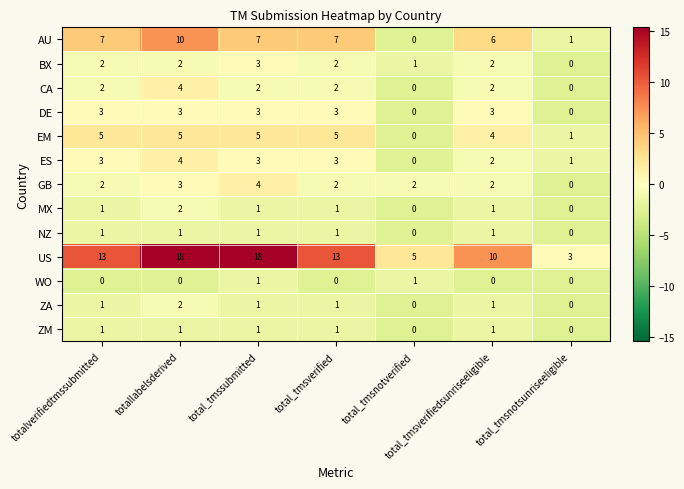

What is the spread (max minus min) of values at total_tmsverifiedsunriseeligible?

10